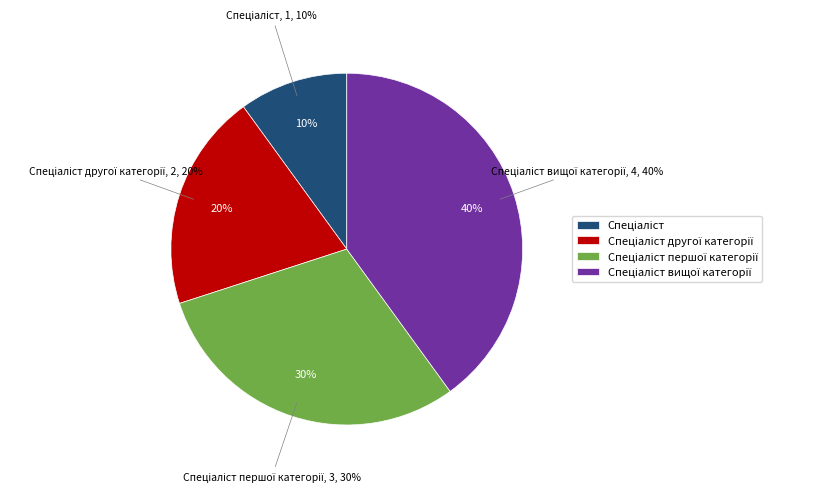

What is the ratio of the value at Спеціаліст першої категорії to the value at Спеціаліст другої категорії?

1.5